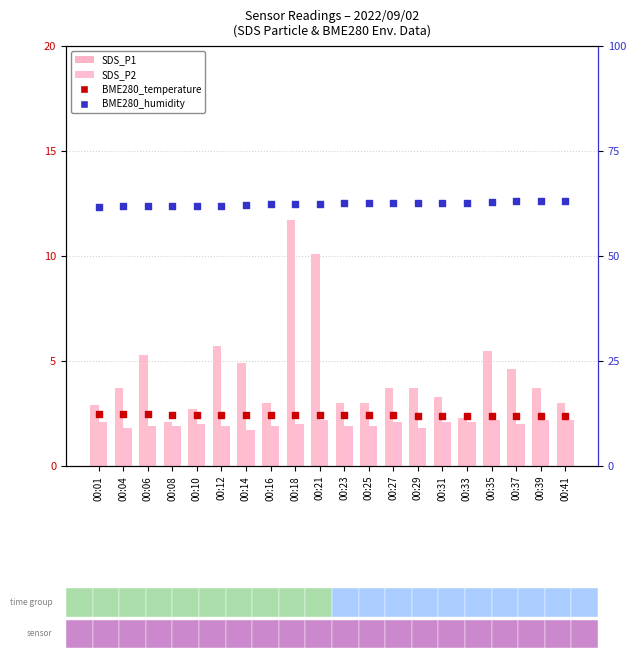

Is the value of BME280_temperature at 00:12 greater than the value of SDS_P1 at 00:16?

Yes